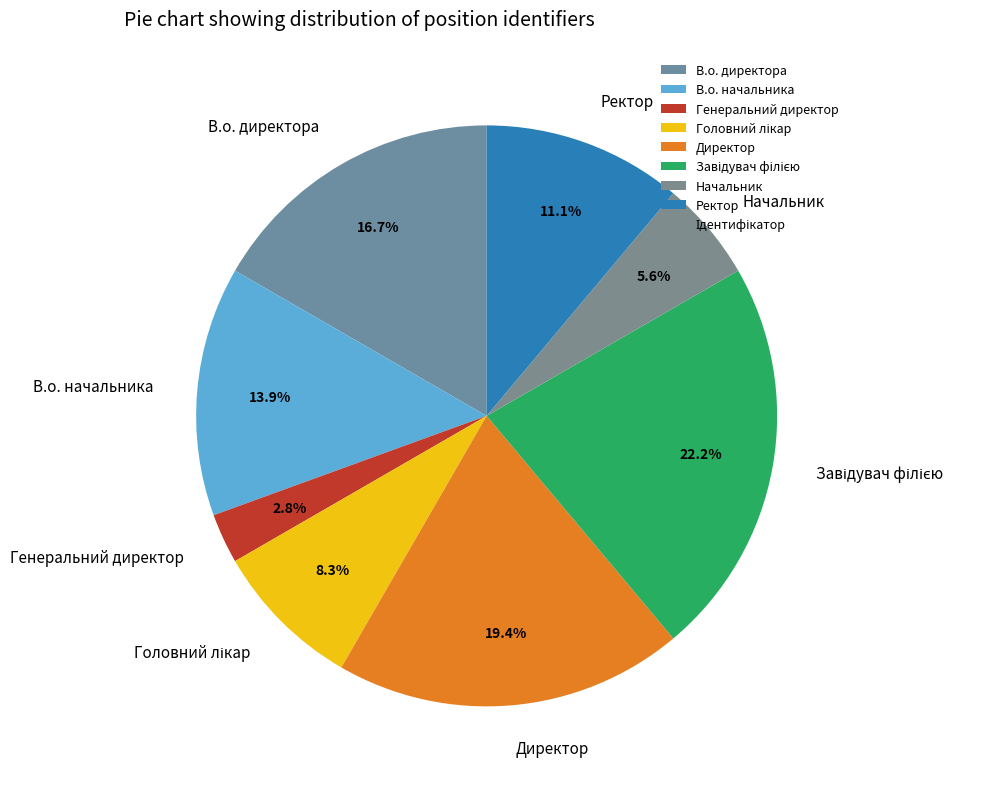

Which category has the smallest portion of the pie?

Генеральний директор